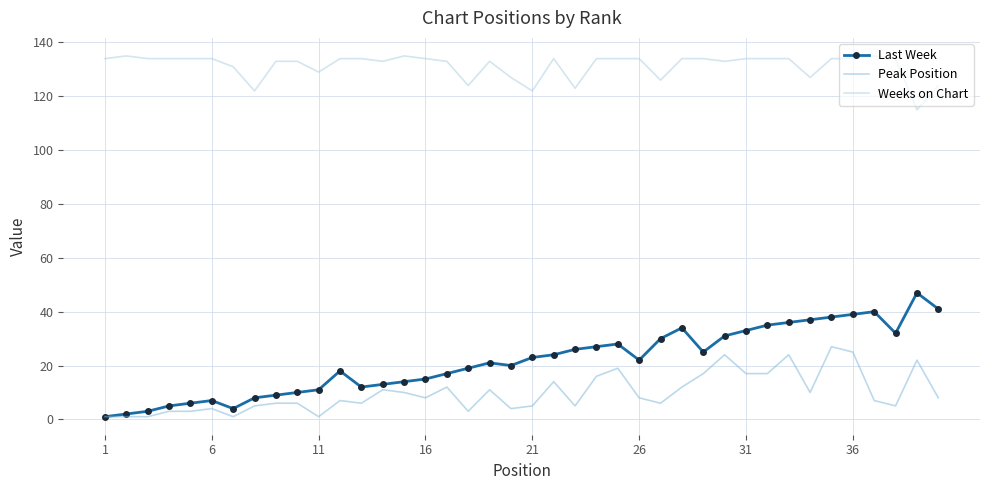

What is the maximum value for Last Week?

47